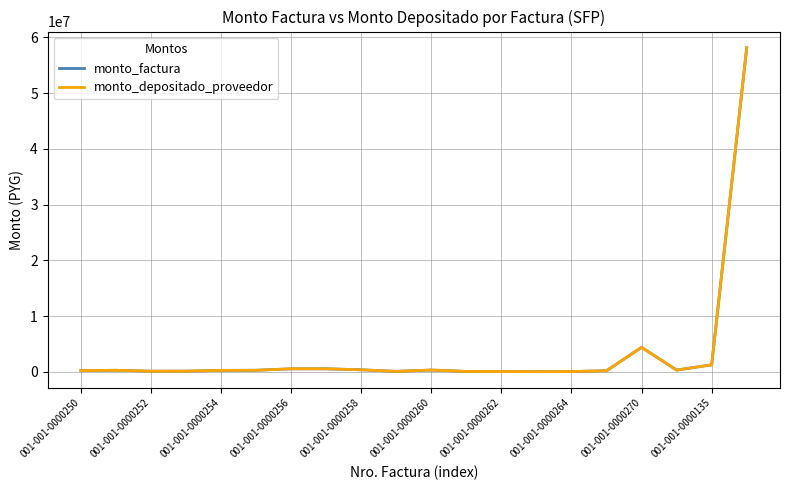

Does the chart have visible grid lines?

Yes